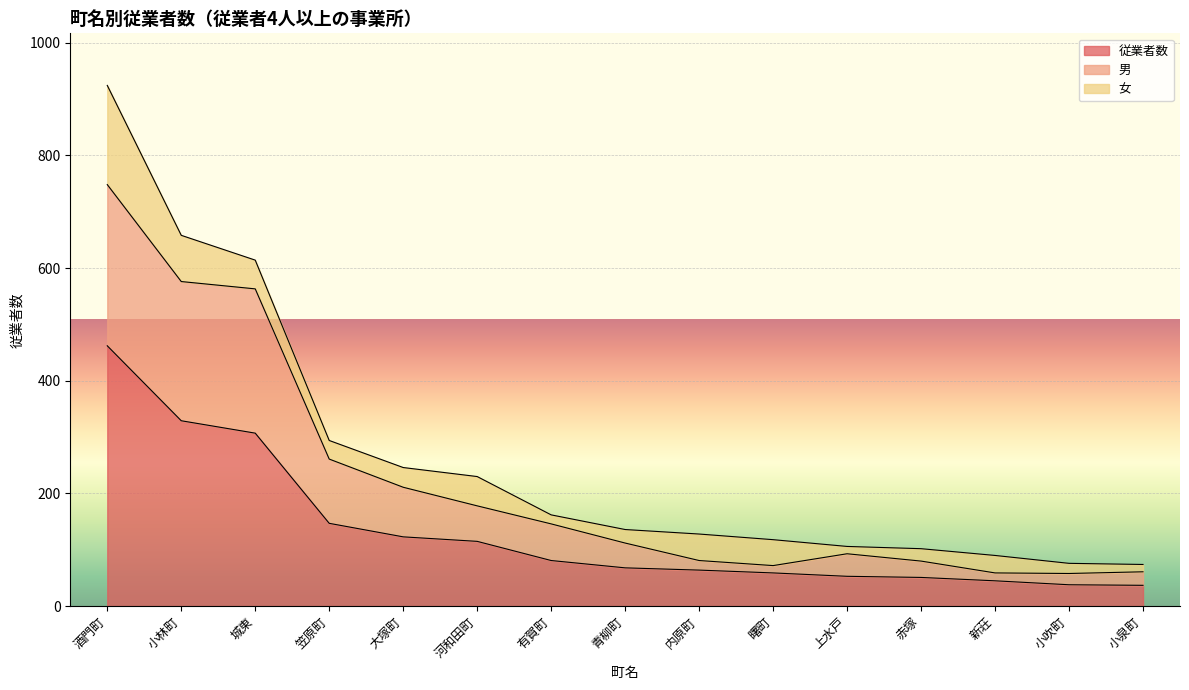

How many interior local peaks does the 男 series have?

1